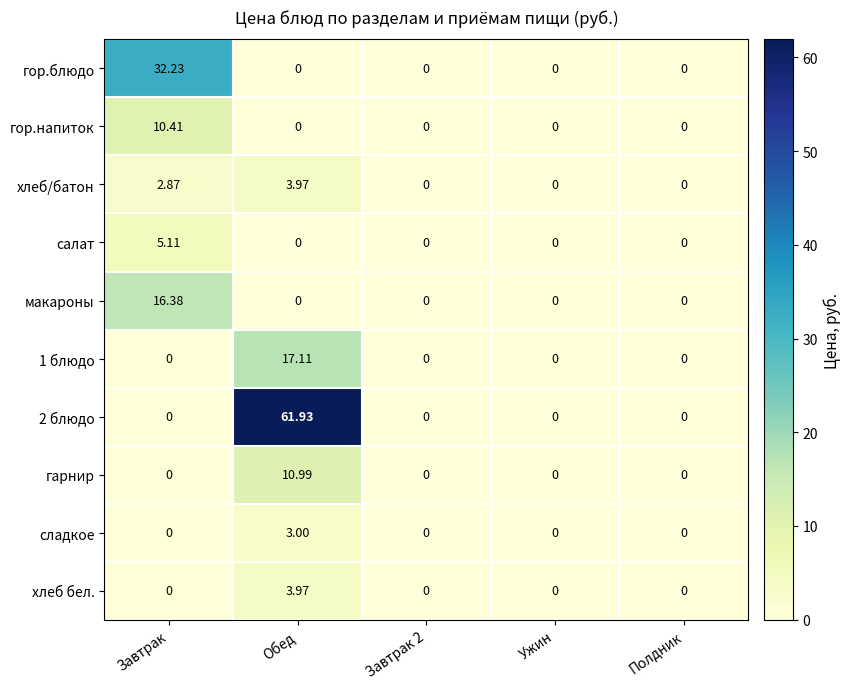

At which category is the sum across all series the highest?

Обед